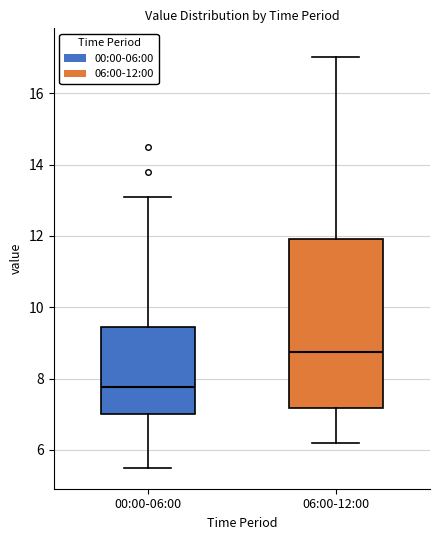

Which box's median line is the highest?

06:00-12:00